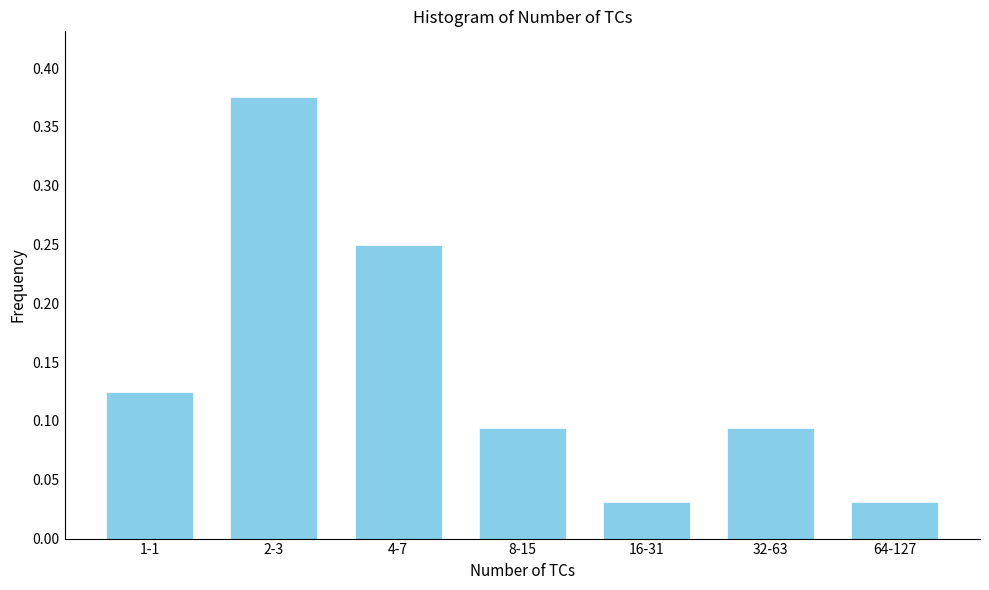

Which has a higher value, 1-1 or 4-7?

4-7